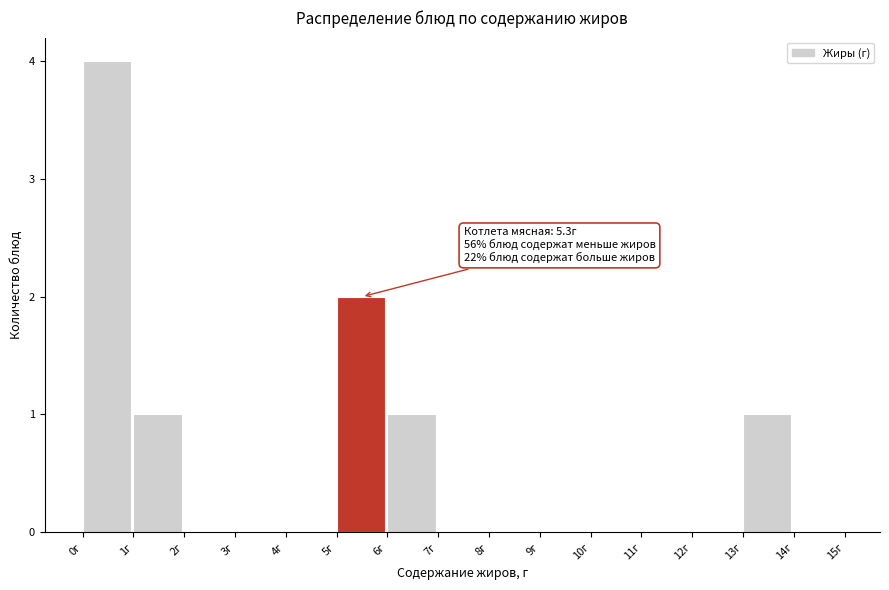

Over which range of the x-axis is the bar tallest?

0 to 1